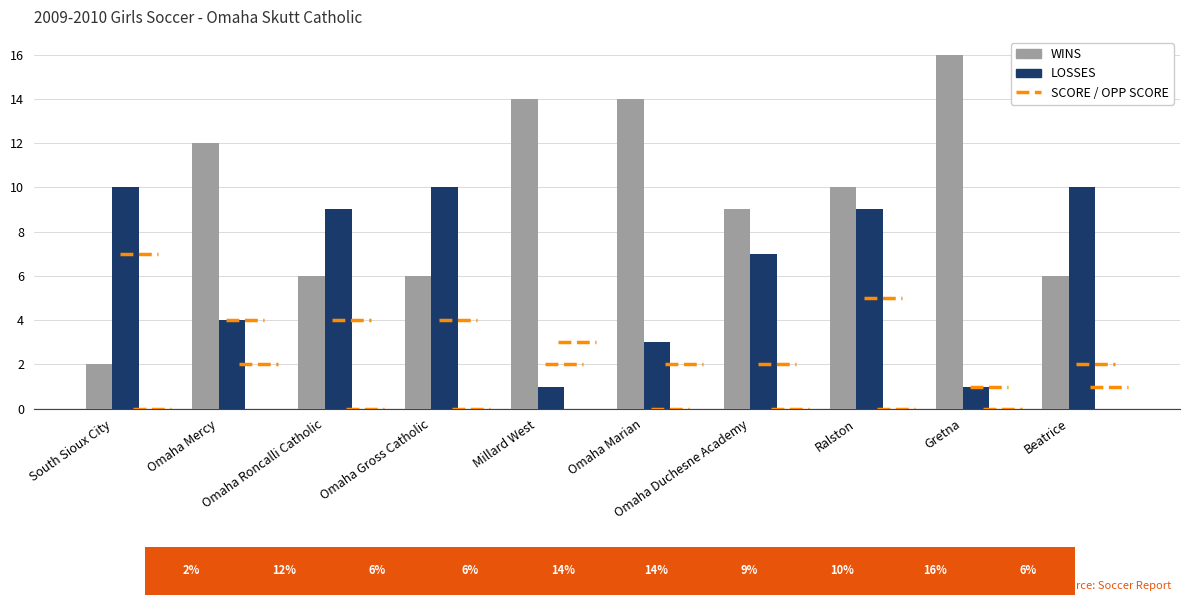

The value of WINS at Omaha Roncalli Catholic is 9. True or false?

False